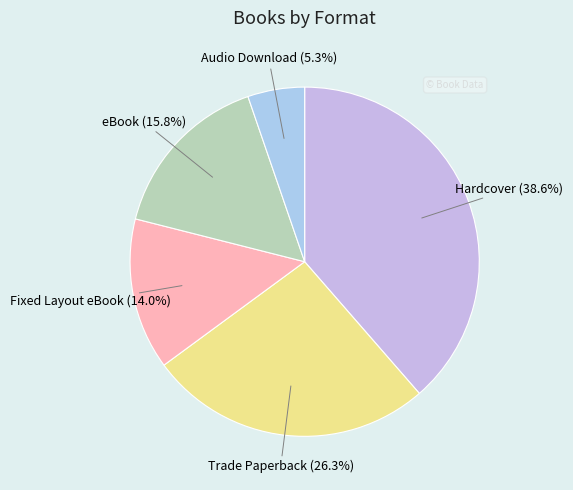

Which slice is the largest?

Hardcover